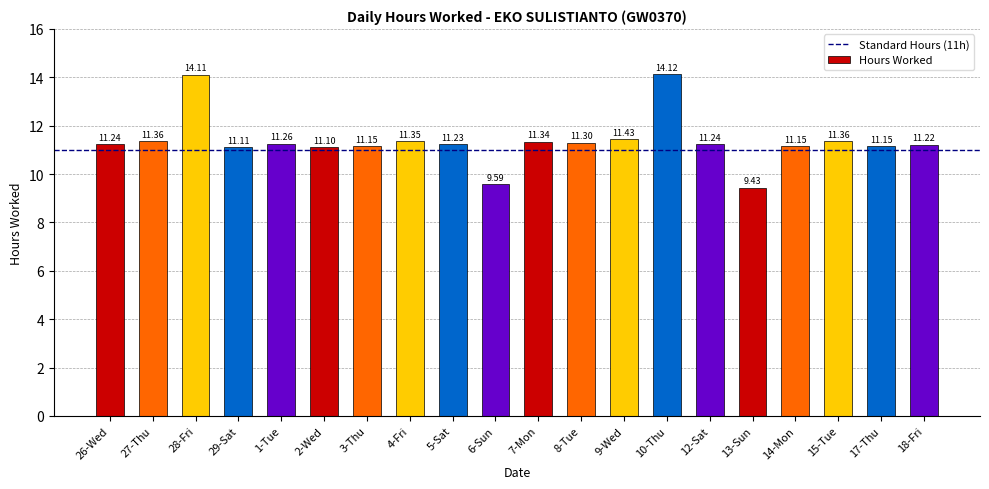

Between 12-Sat and 28-Fri, which is larger?

28-Fri